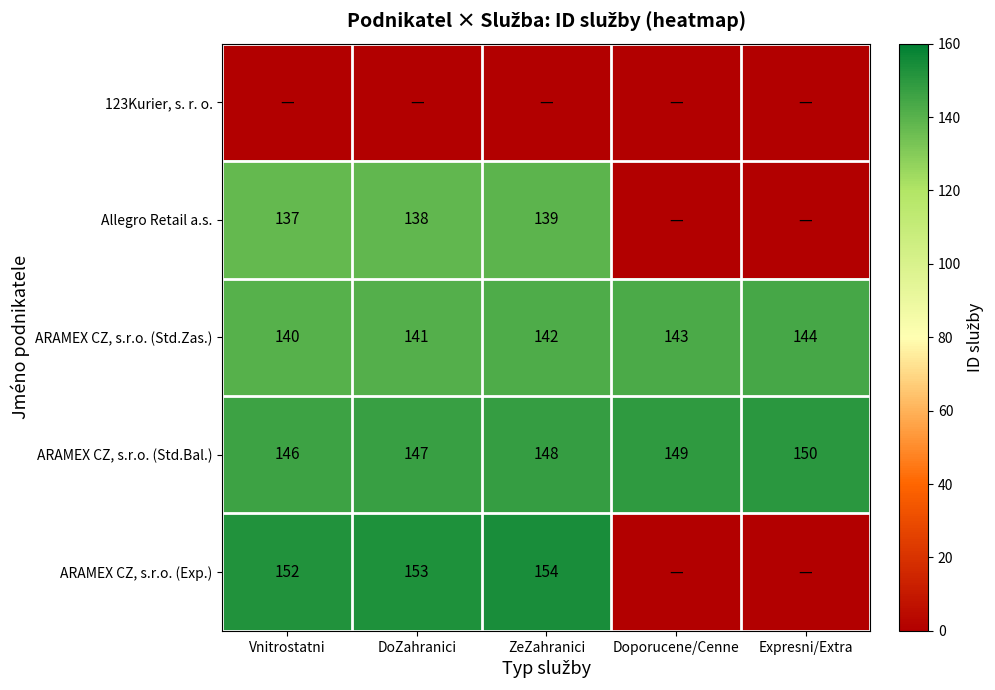

Rank the categories by ARAMEX CZ, s.r.o. (Std.Zas.) value from highest to lowest.

Expresni/Extra, Doporucene/Cenne, ZeZahranici, DoZahranici, Vnitrostatni